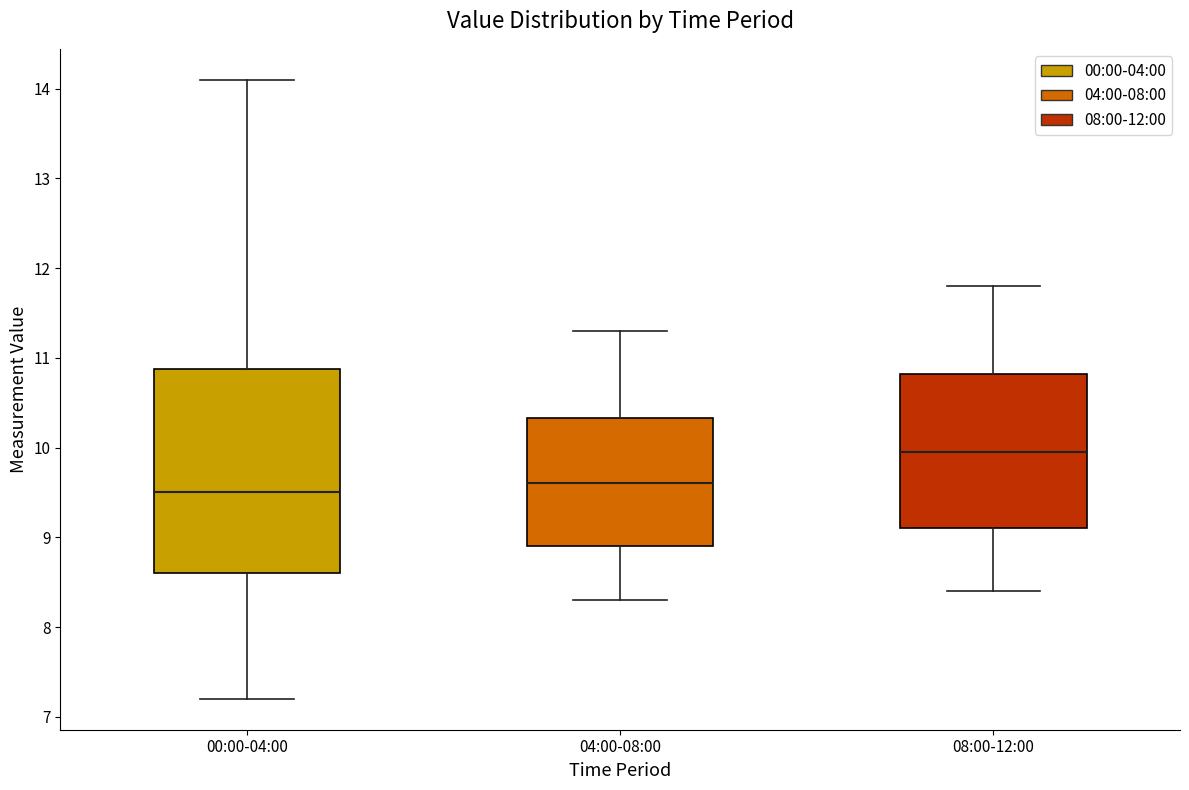

Which box is the tallest, from its lower edge to its upper edge?

00:00-04:00